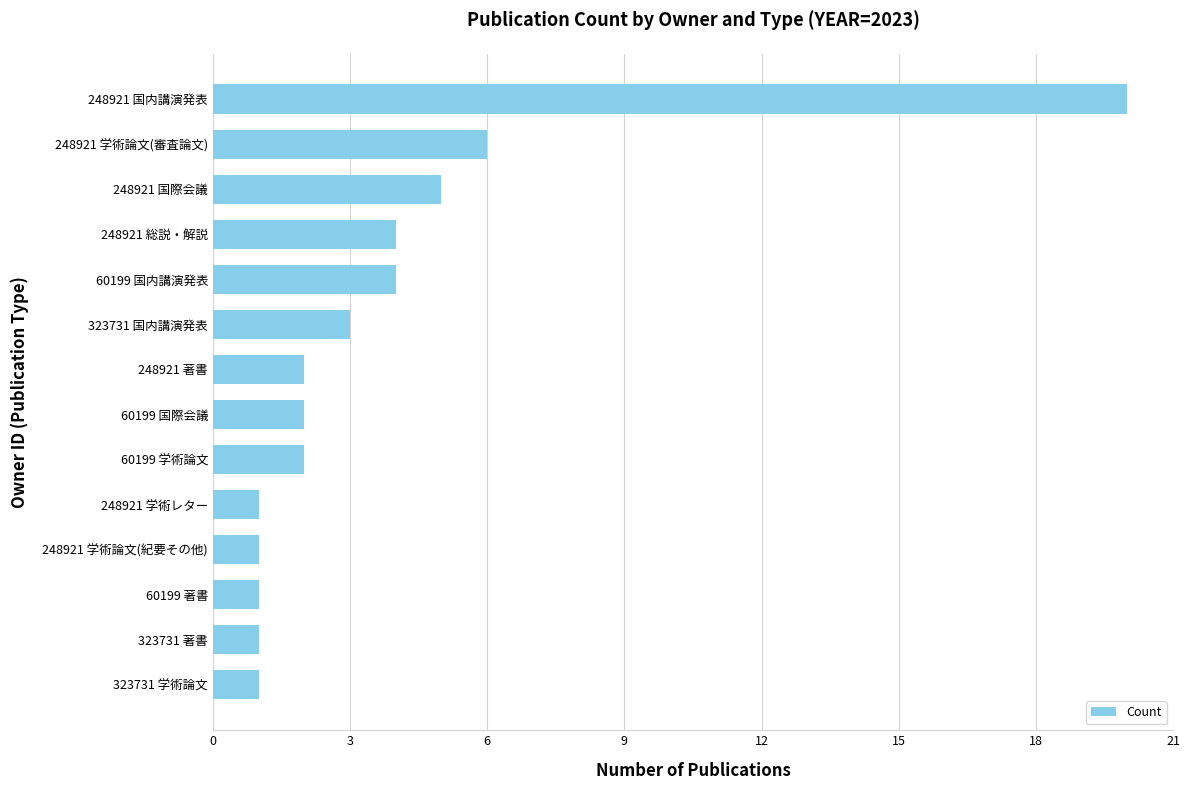

At which label is the value closest to 10?

248921 学術論文(審査論文)